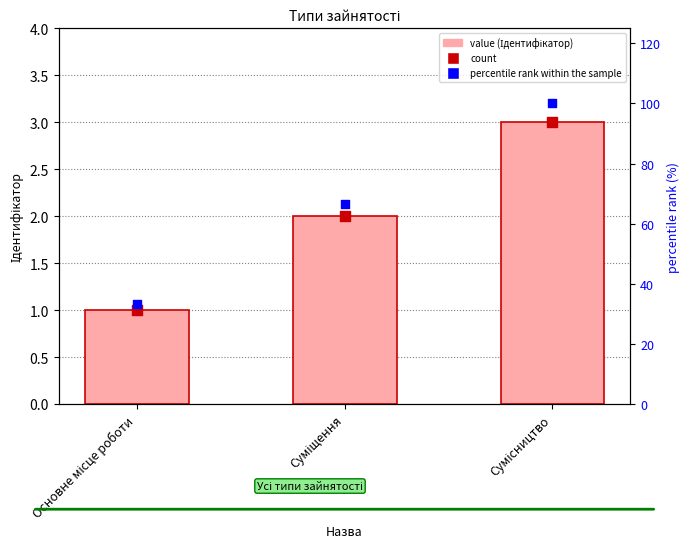

At which category is the sum across all series the highest?

Сумісництво